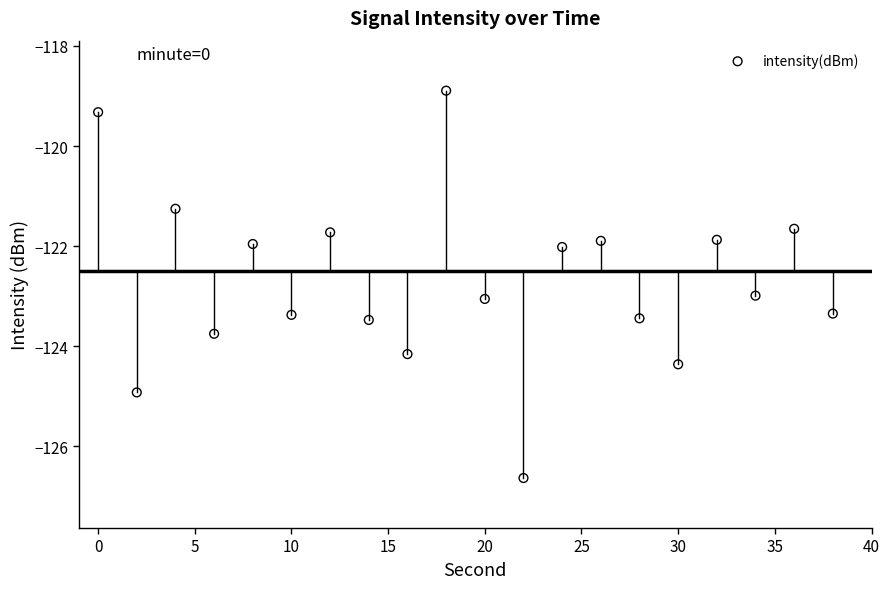

What is the range of Y values (max minus min)?

7.7